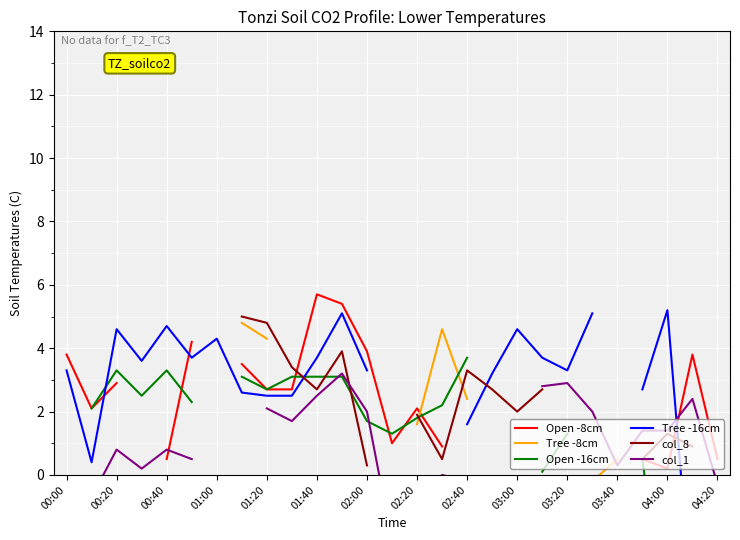

The value of col_1 at 03:20 is 2.9. True or false?

True